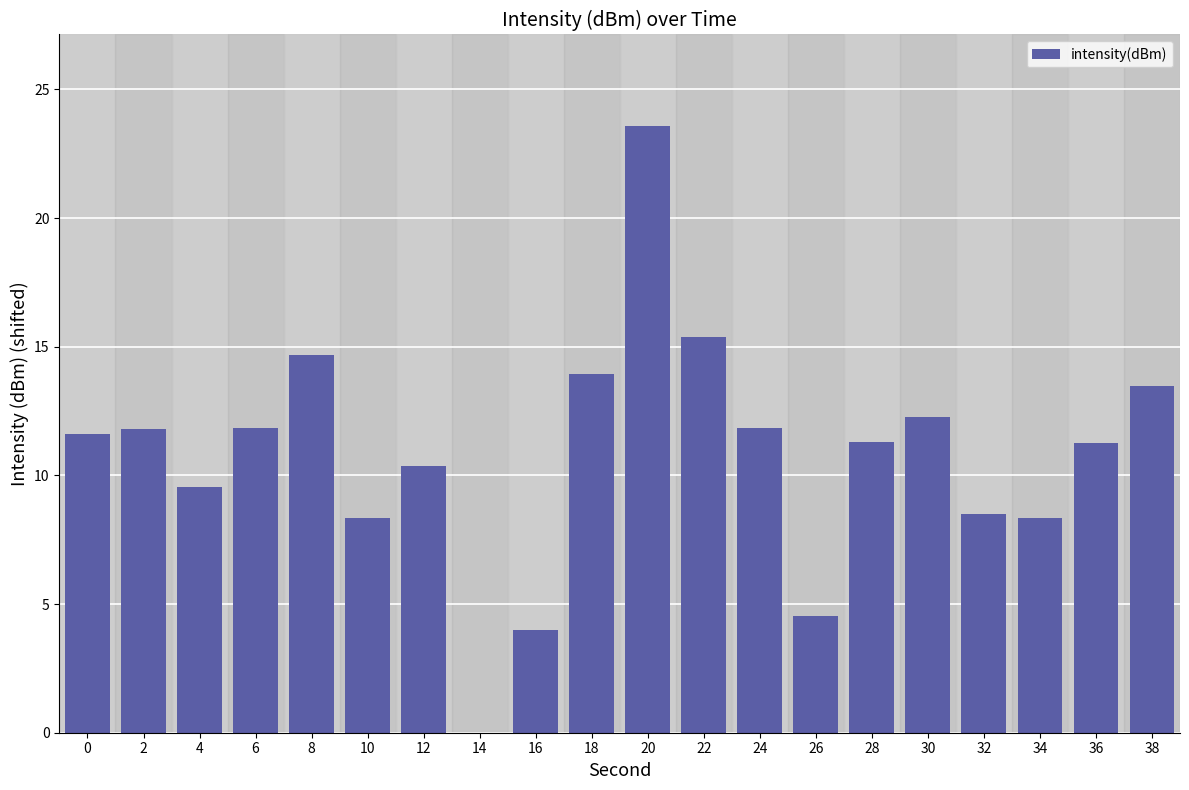

What is the maximum value shown in the chart?

23.6